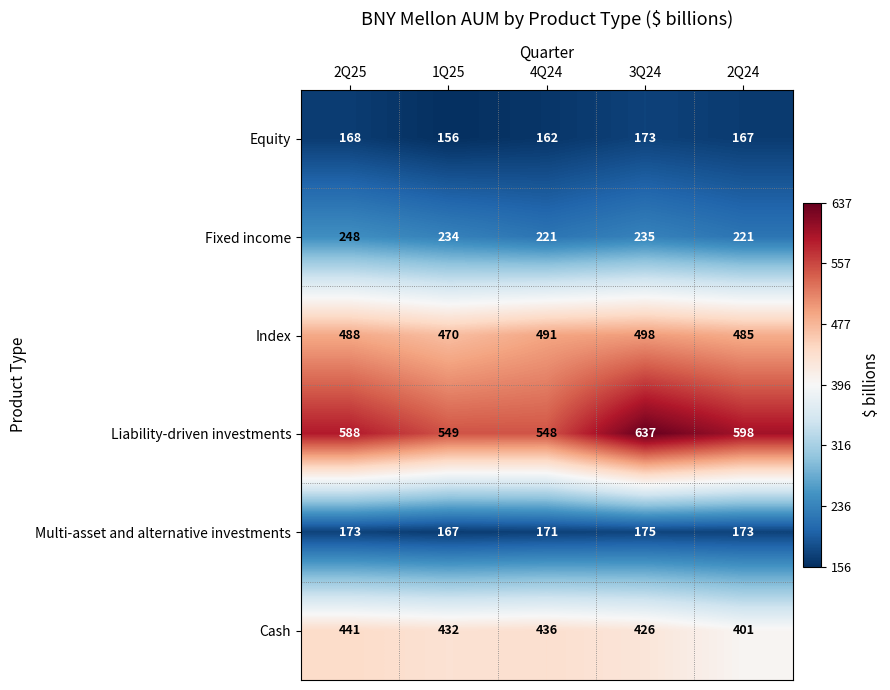

What is the difference between the Index values at 3Q24 and 4Q24?

7